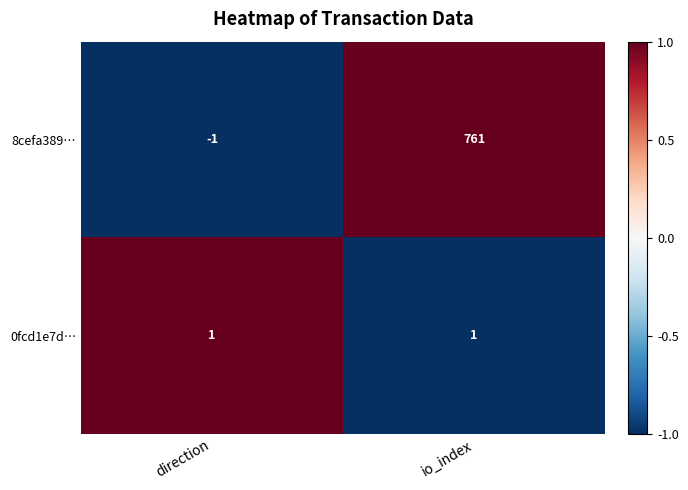

Which series has the widest spread of values?

8cefa389…